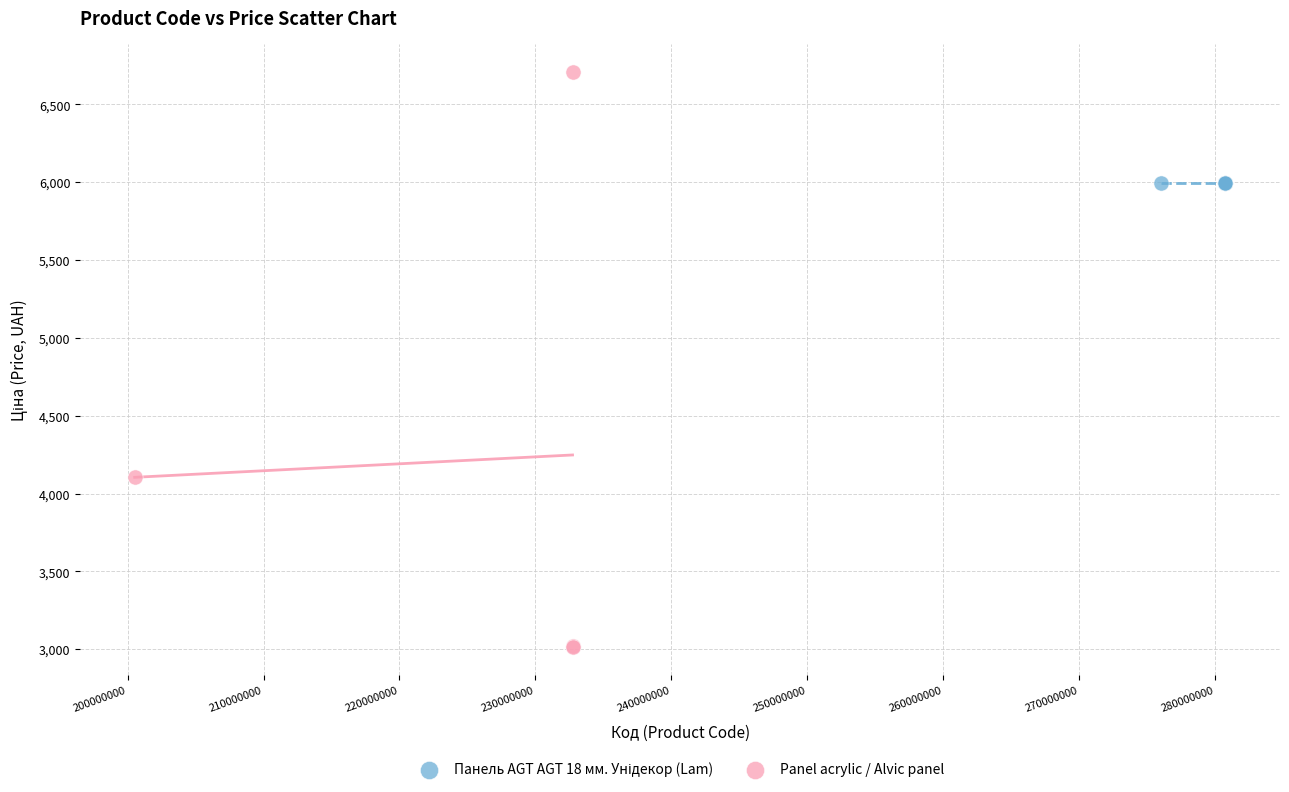

Which series contains the highest Y value?

Panel acrylic / Alvic panel